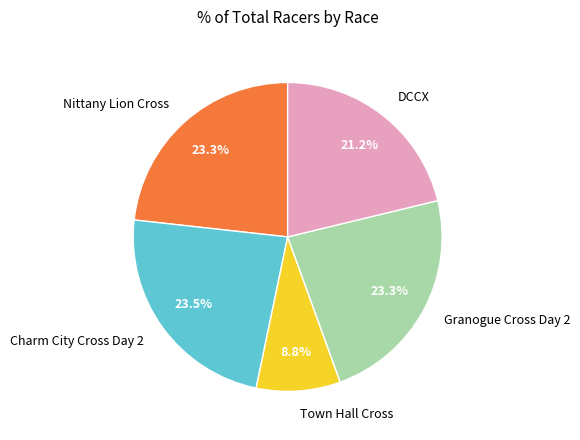

How many slices are in this pie chart?

5